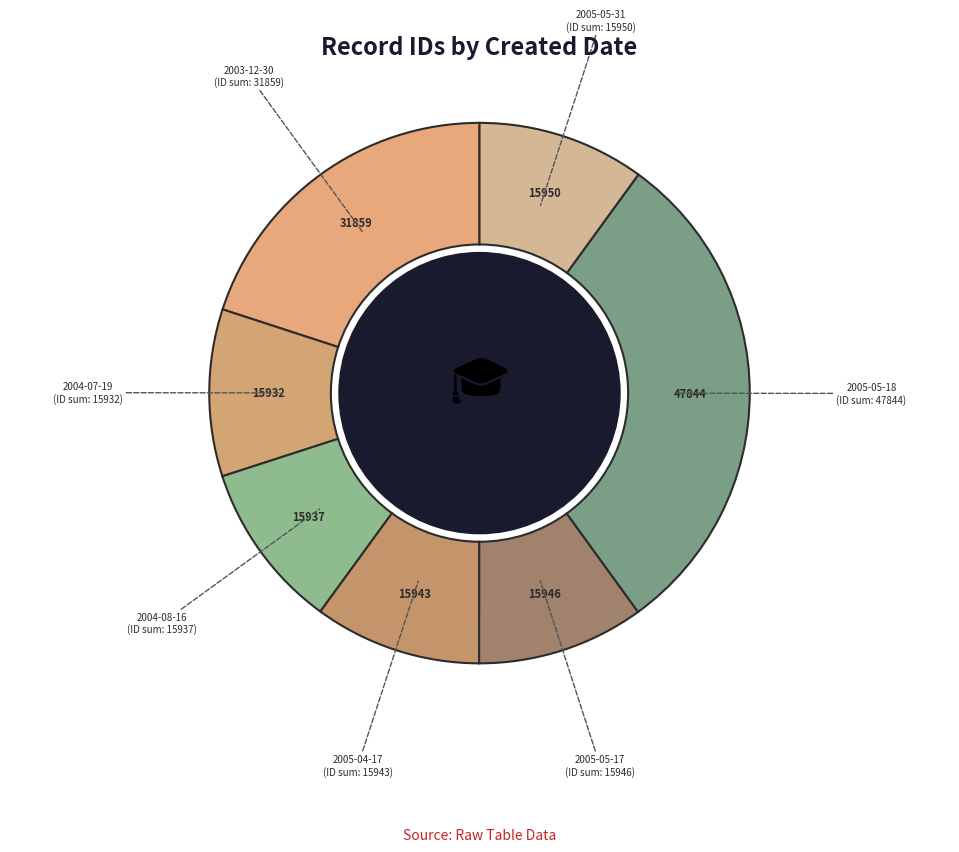

How many segments does this pie chart have?

7